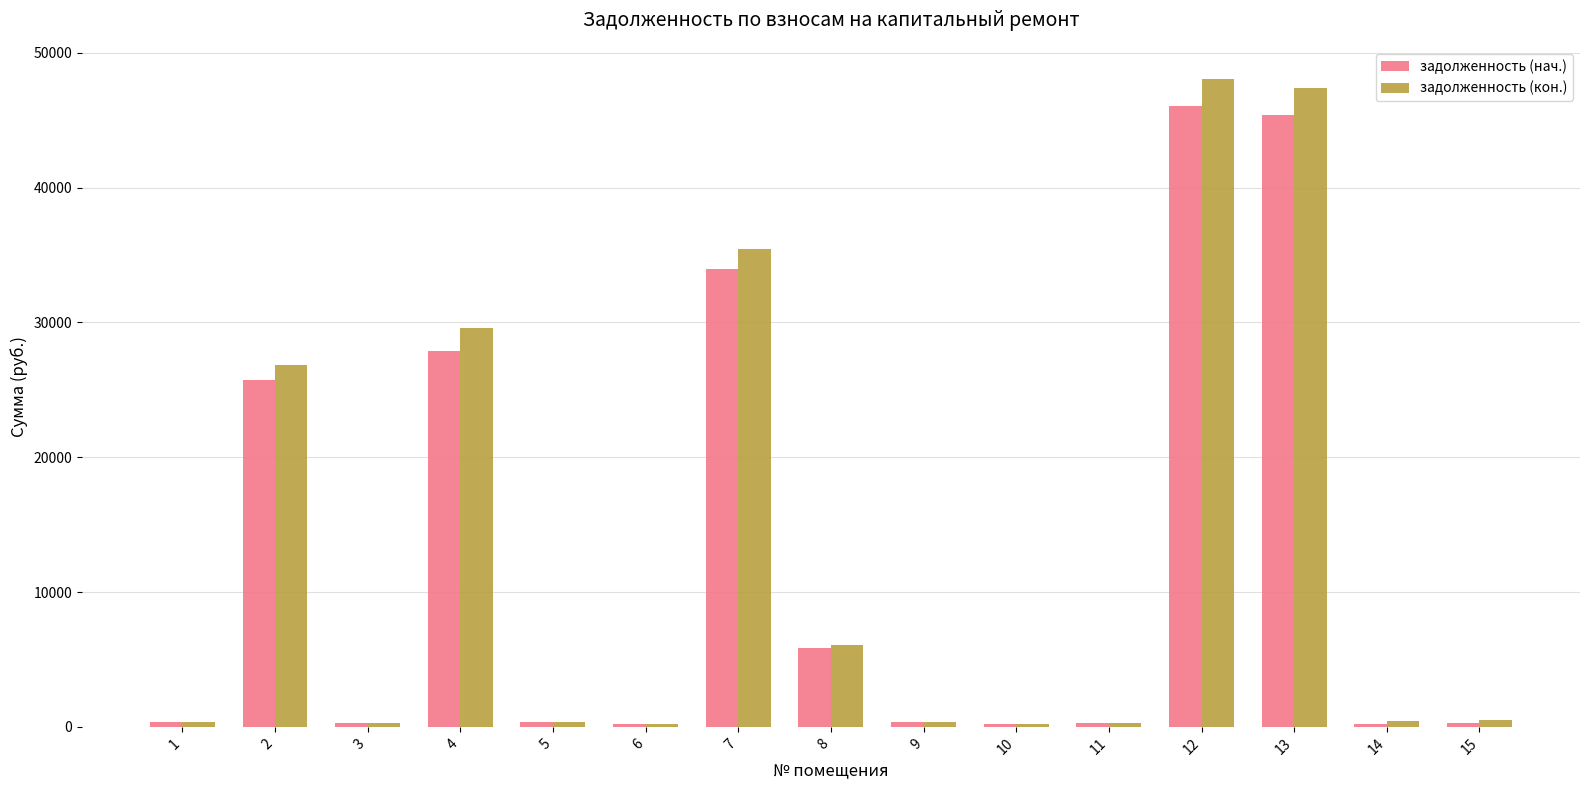

What is the maximum value shown in the chart?

48030.6